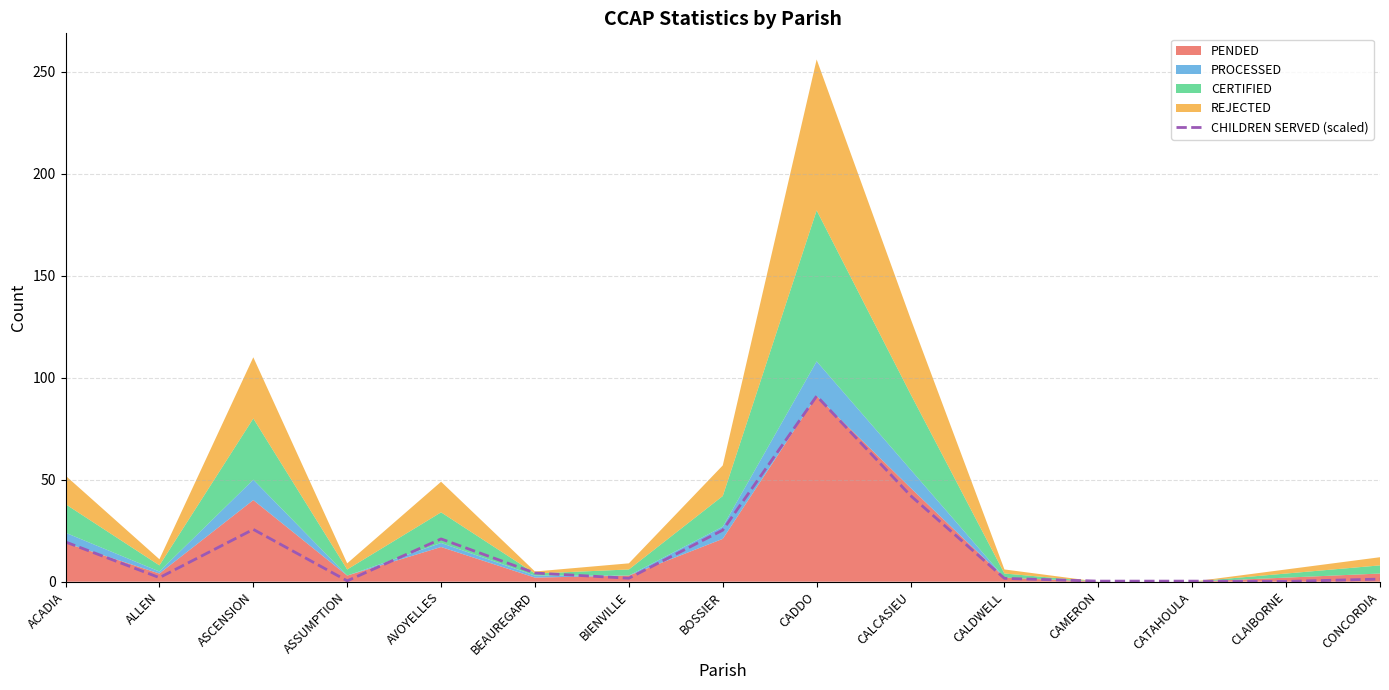

The value at CADDO is 155.6. True or false?

False